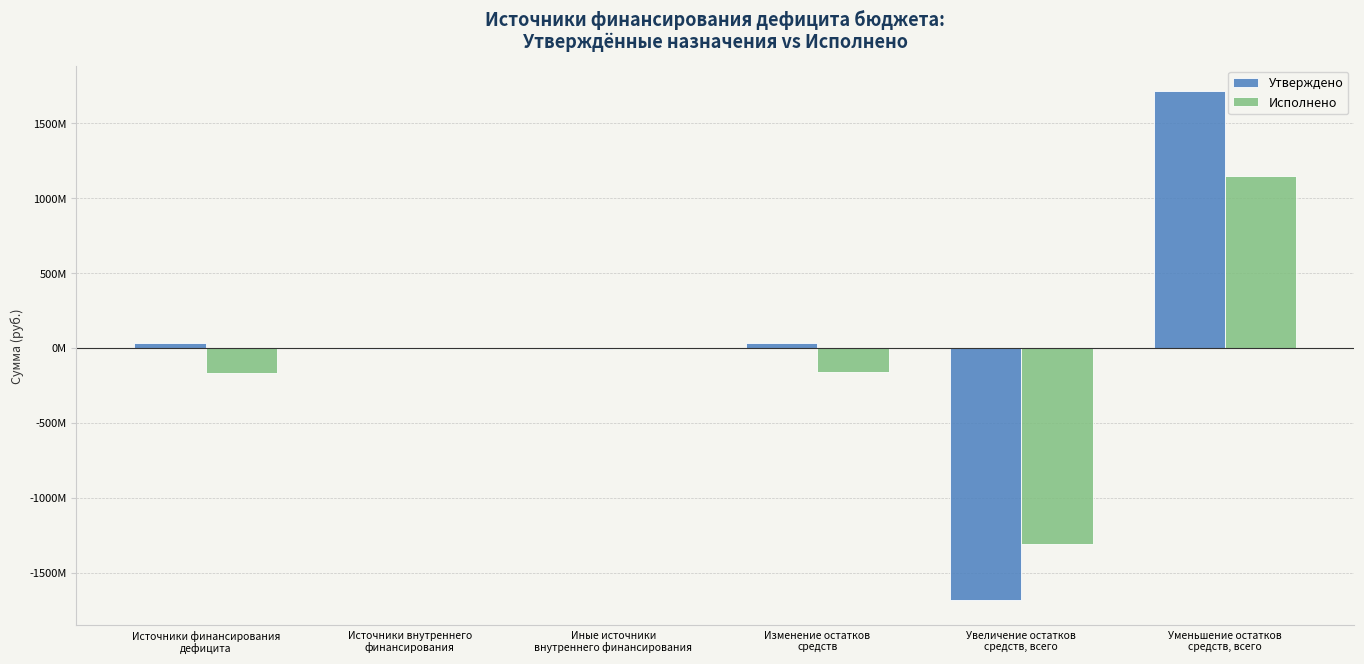

The value of Исполнено at Иные источники
внутреннего финансирования is -8059118.7. True or false?

False